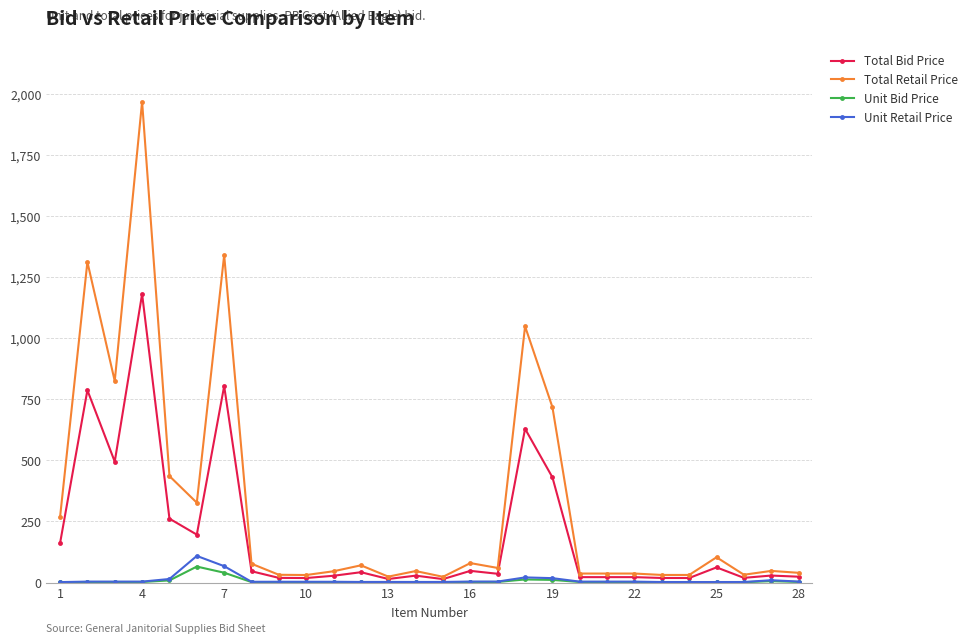

True or false: Unit Retail Price has more than 0 points higher than both neighbors.

True